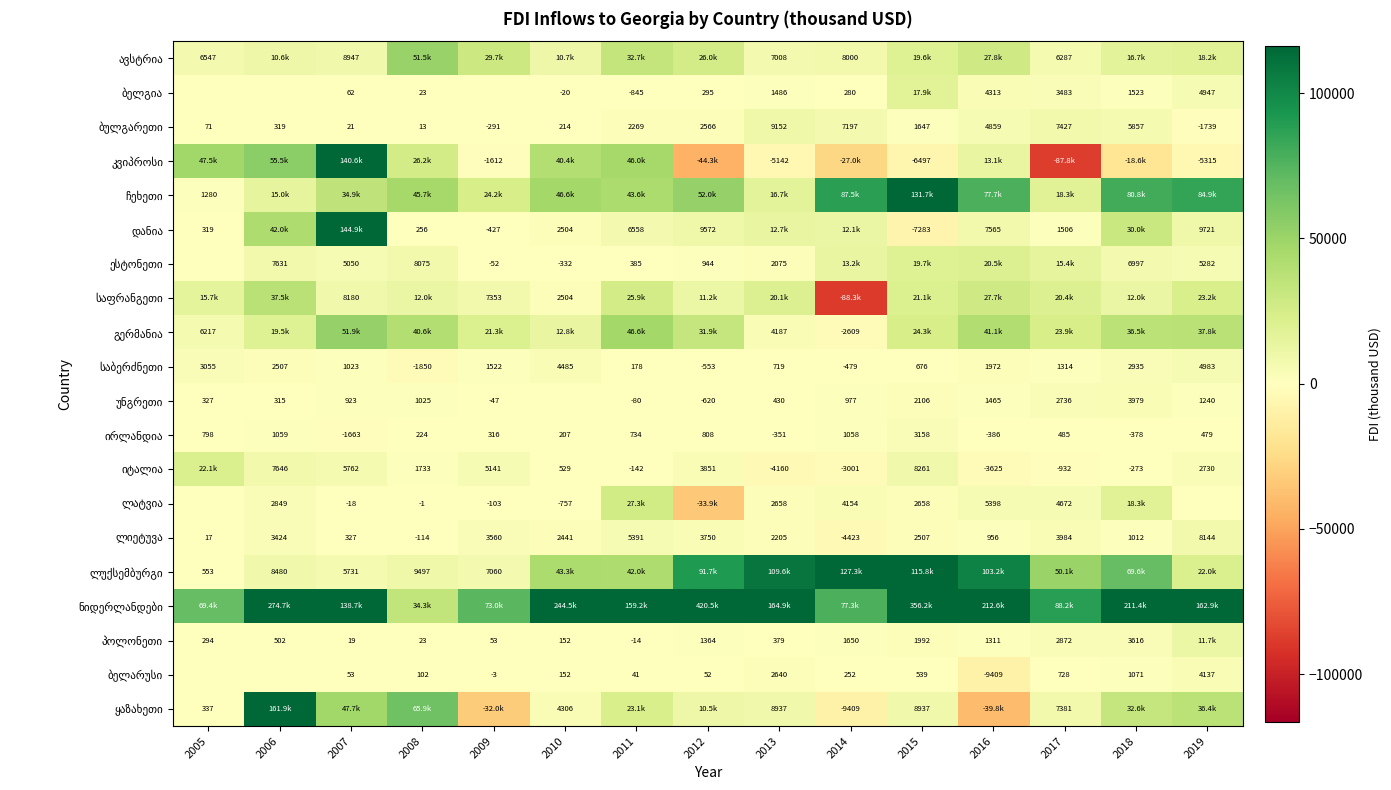

Count the number of data series in this chart.

20